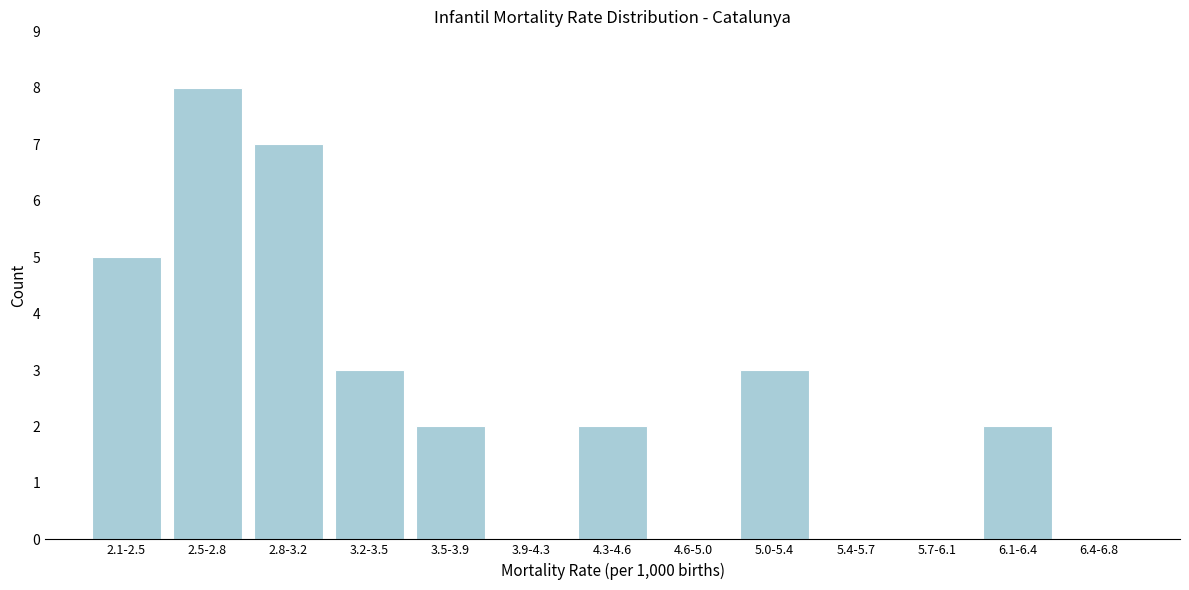

Reading left to right, transcribe all the data shown in this chart.

2.1-2.5=5	2.5-2.8=8	2.8-3.2=7	3.2-3.5=3	3.5-3.9=2	3.9-4.3=0	4.3-4.6=2	4.6-5.0=0	5.0-5.4=3	5.4-5.7=0	5.7-6.1=0	6.1-6.4=2	6.4-6.8=0